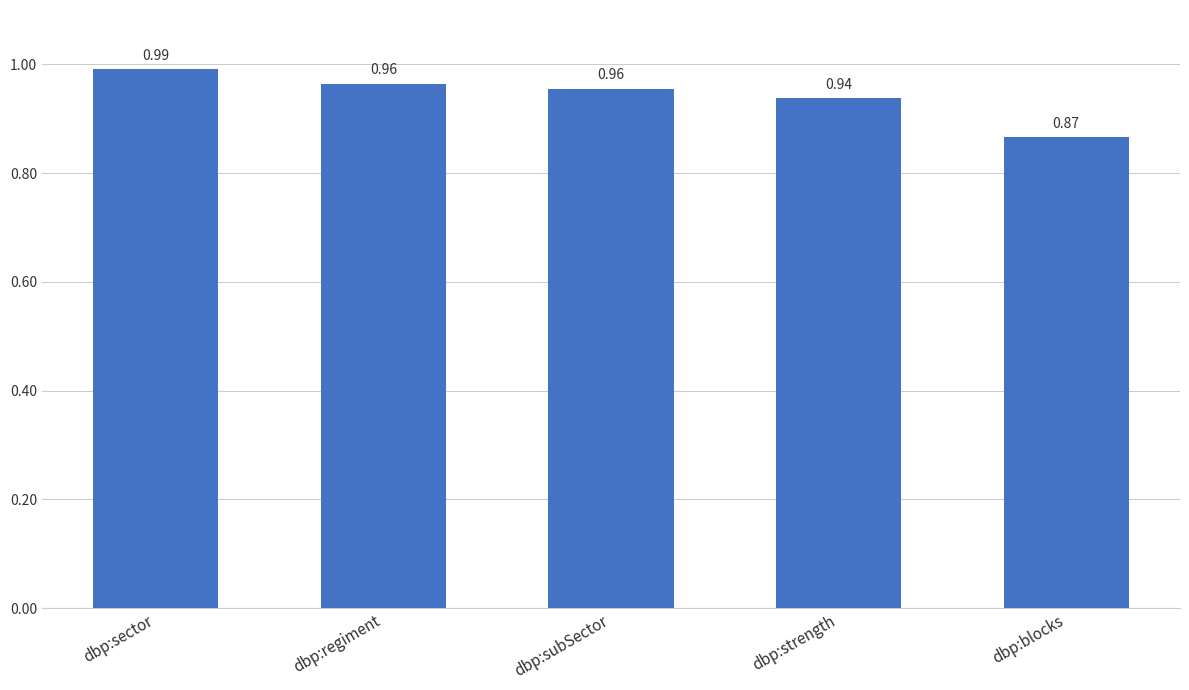

How many bars are there in total?

5